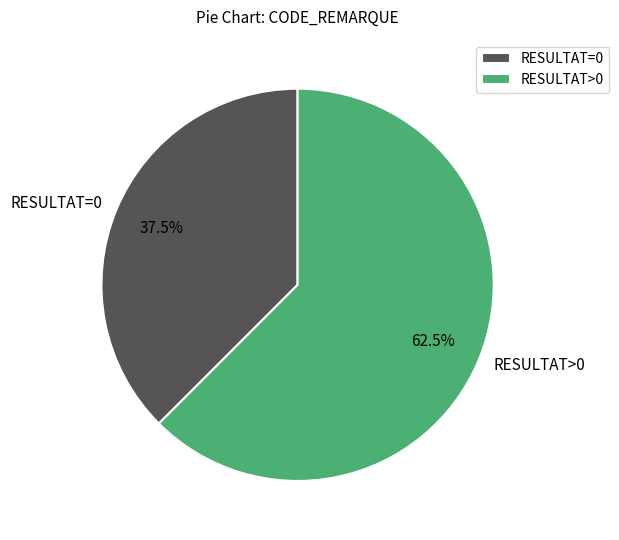

Which has a higher value, RESULTAT=0 or RESULTAT>0?

RESULTAT>0